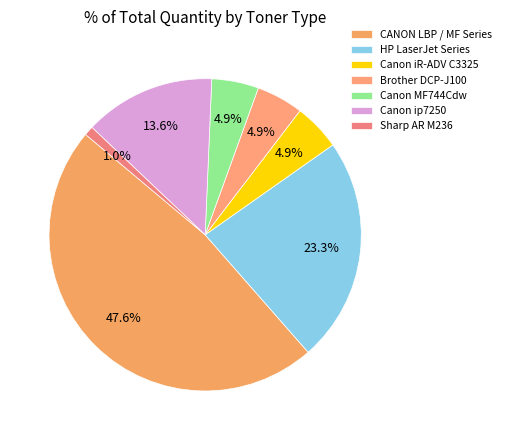

Count the number of slices in the pie.

7